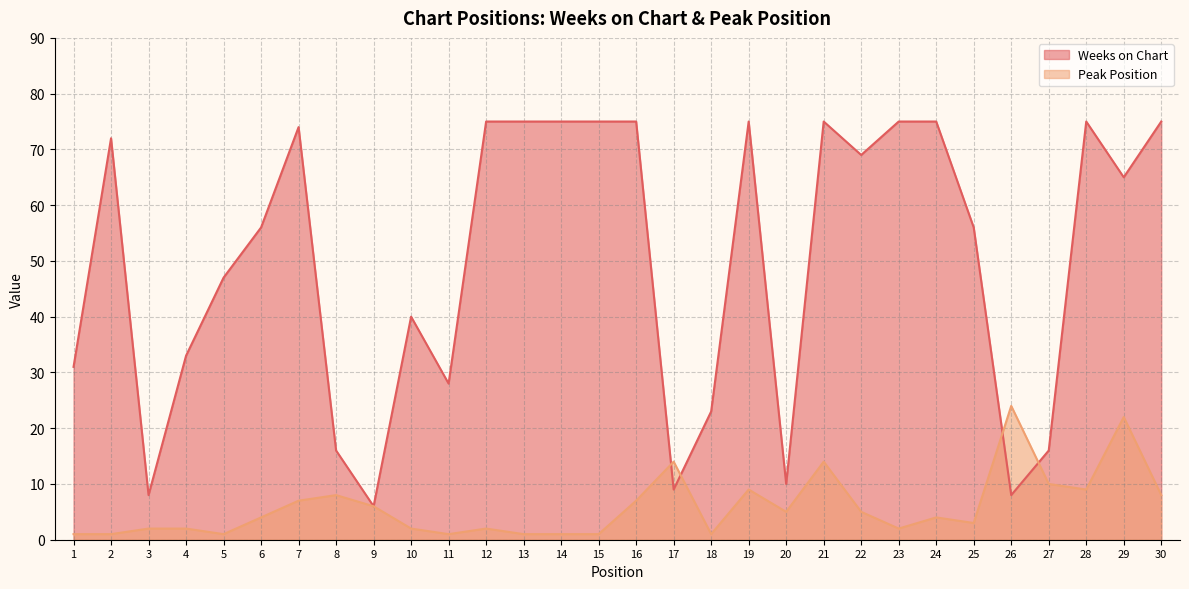

List the labels in order of Peak Position value, smallest first.

1, 2, 5, 11, 13, 14, 15, 18, 3, 4, 10, 12, 23, 25, 6, 24, 20, 22, 9, 7, 16, 8, 30, 19, 28, 27, 17, 21, 29, 26